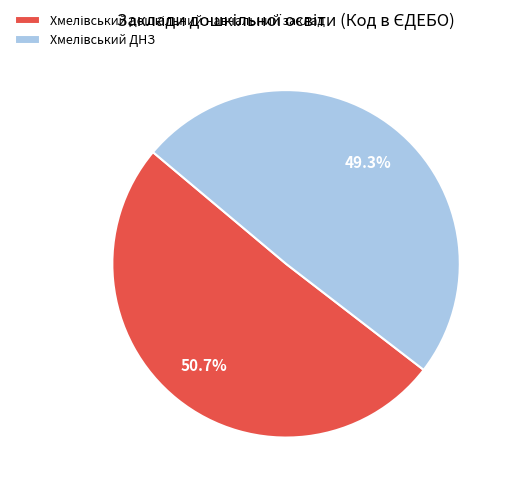

Count the number of slices in the pie.

2